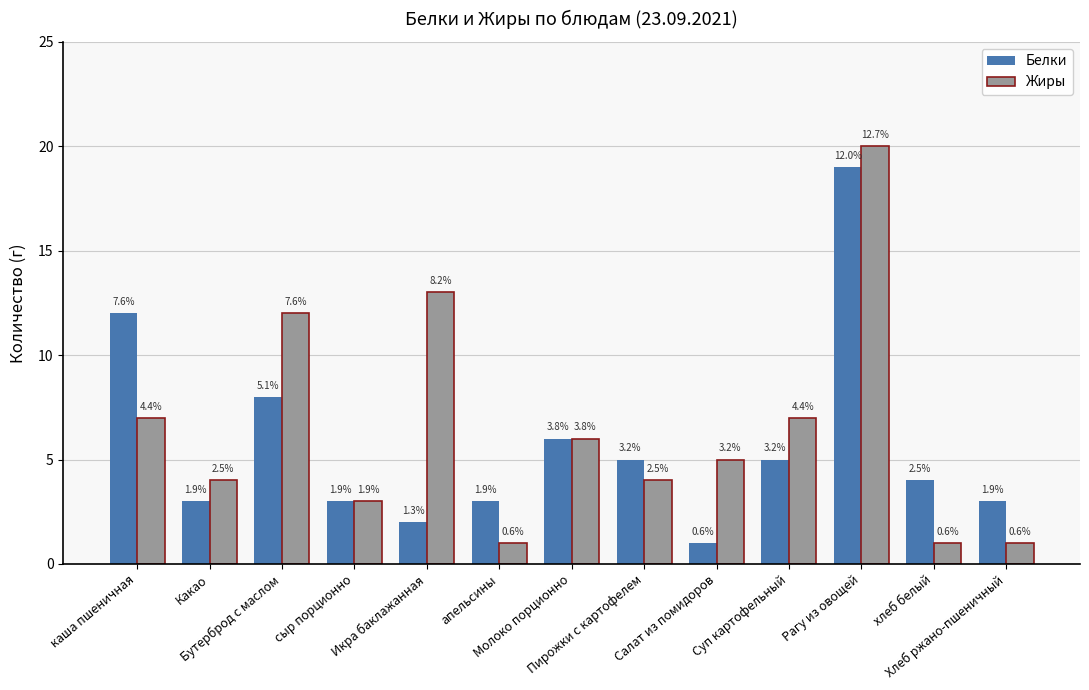

What is the label of the 13th bar from the right?

каша пшеничная